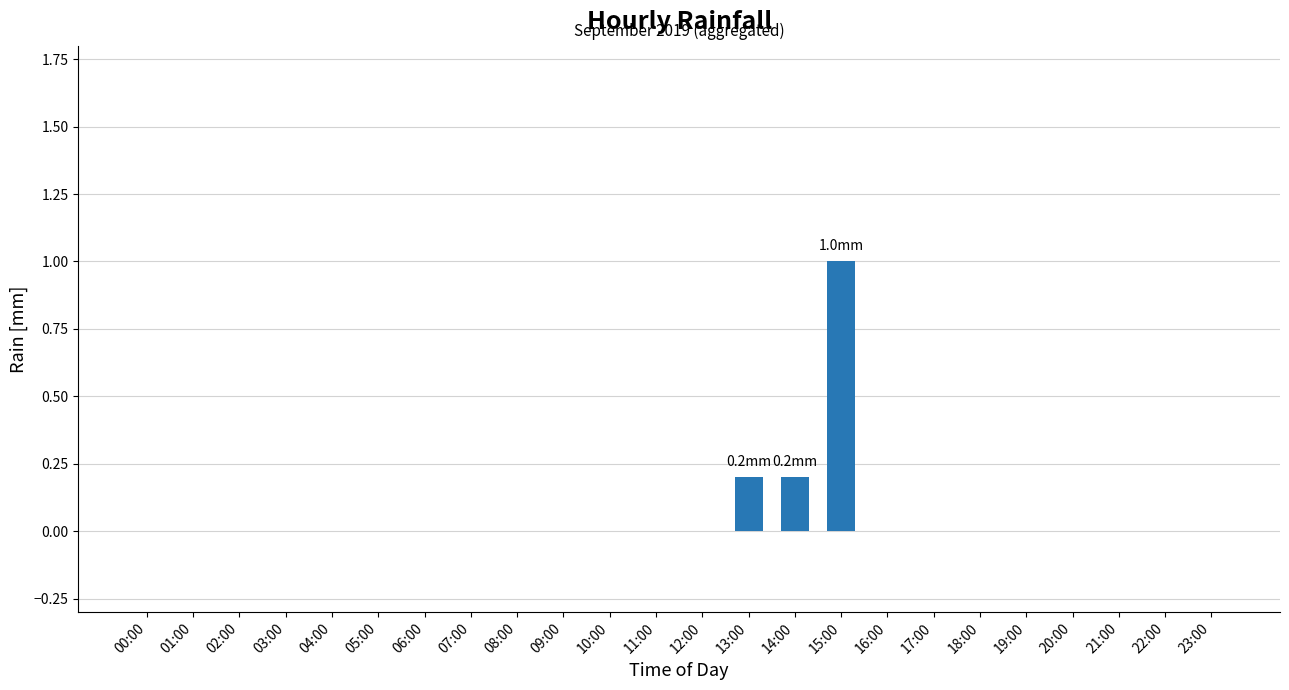

The value at 11:00 is 0.0. True or false?

True